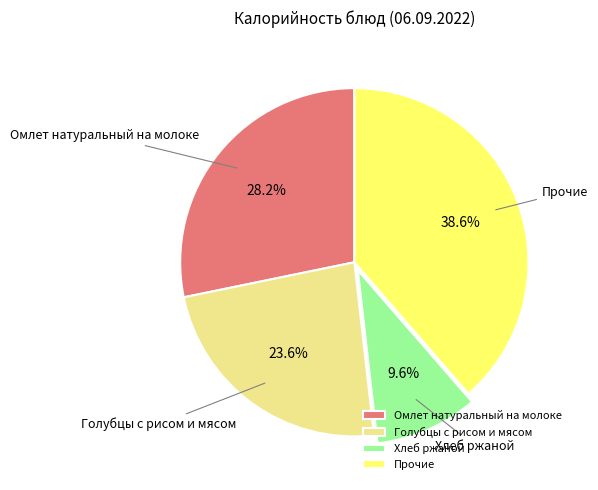

Which has a higher value, Прочие or Омлет натуральный на молоке?

Прочие